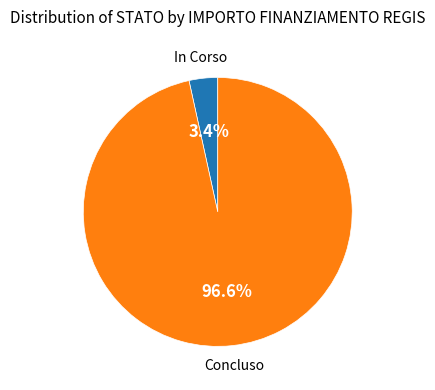

How many segments does this pie chart have?

2